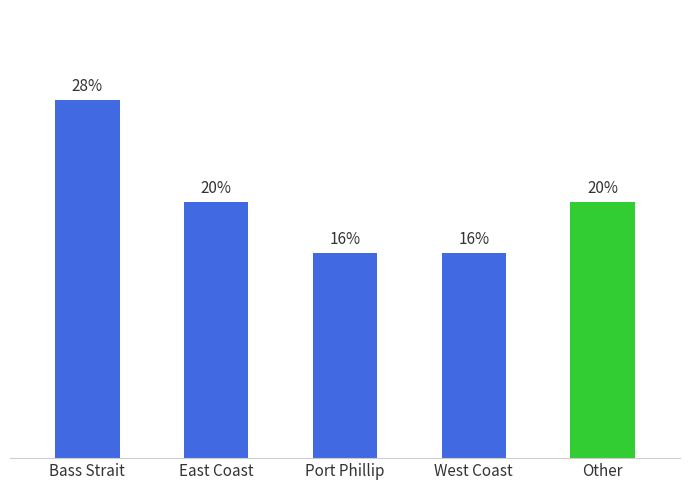

What is the label of the 5th bar from the left?

Other